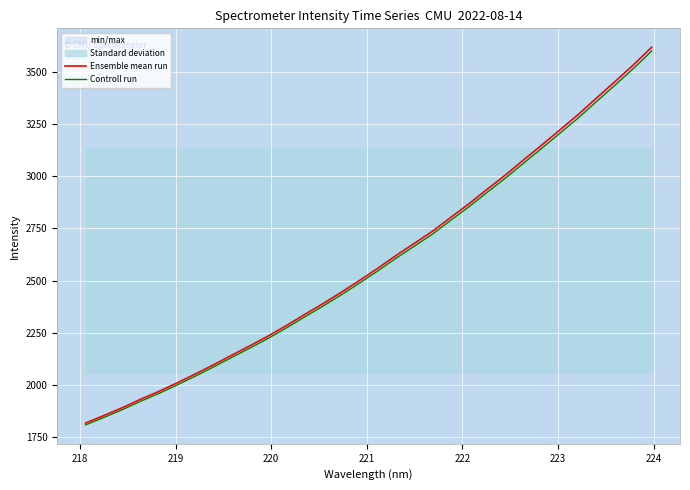

What is the maximum value for Ensemble mean run?

3618.1